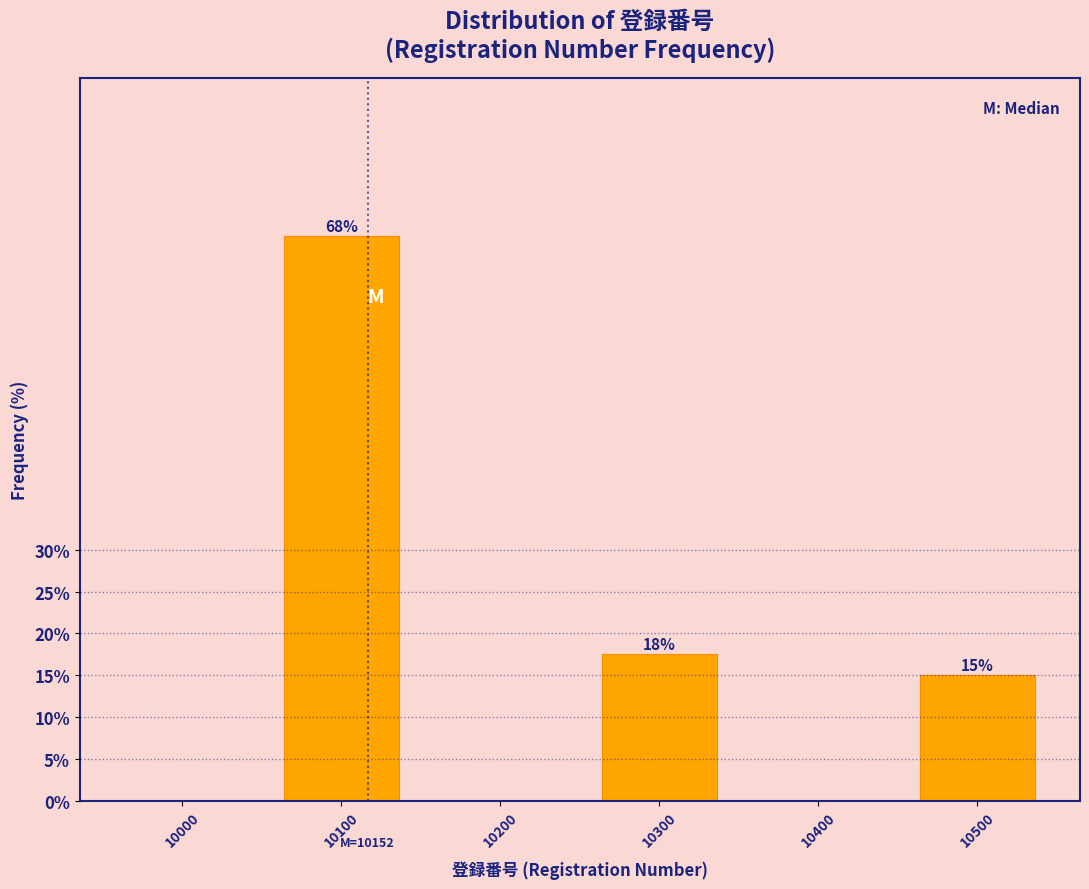

Are the bars horizontal?

No